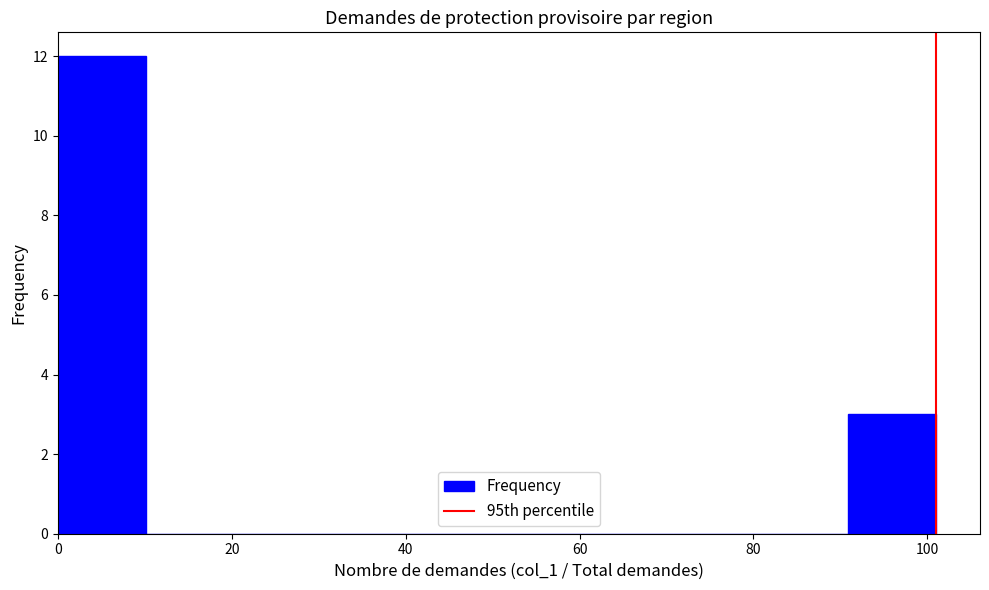

How tall is the bar that spans 0 to 10 on the x-axis? Neither the bar edges nor the heights are printed on the chart, so give them approximately, as read against the axes.

12